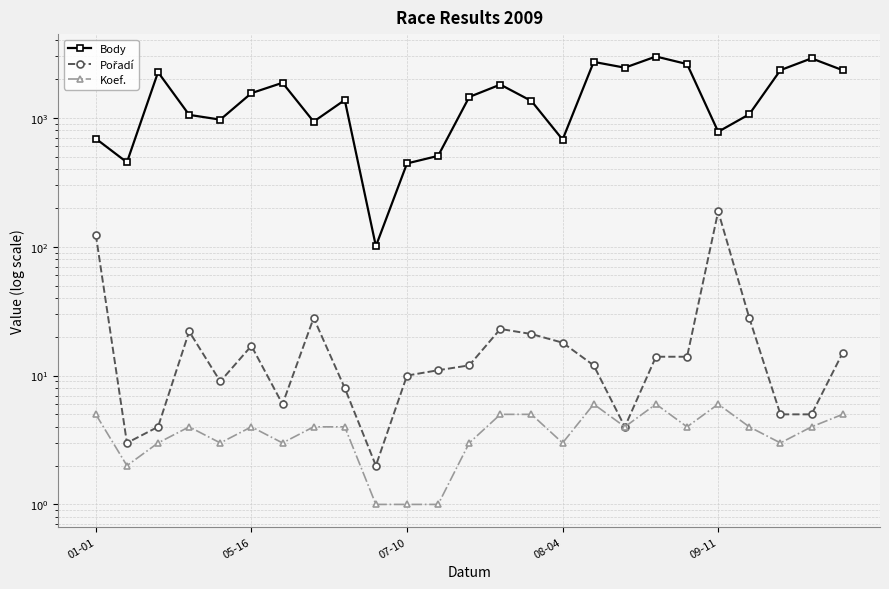

True or false: Body and Koef. cross at least once.

False